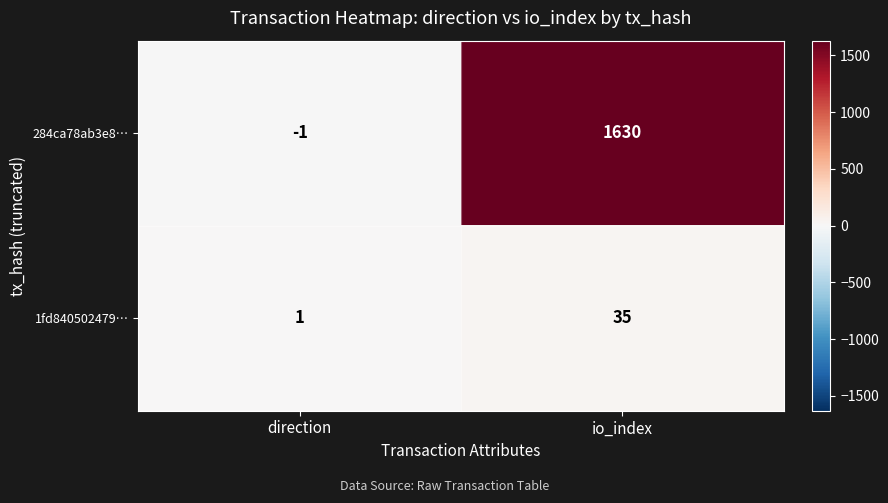

Which category has the lowest value across all series?

direction